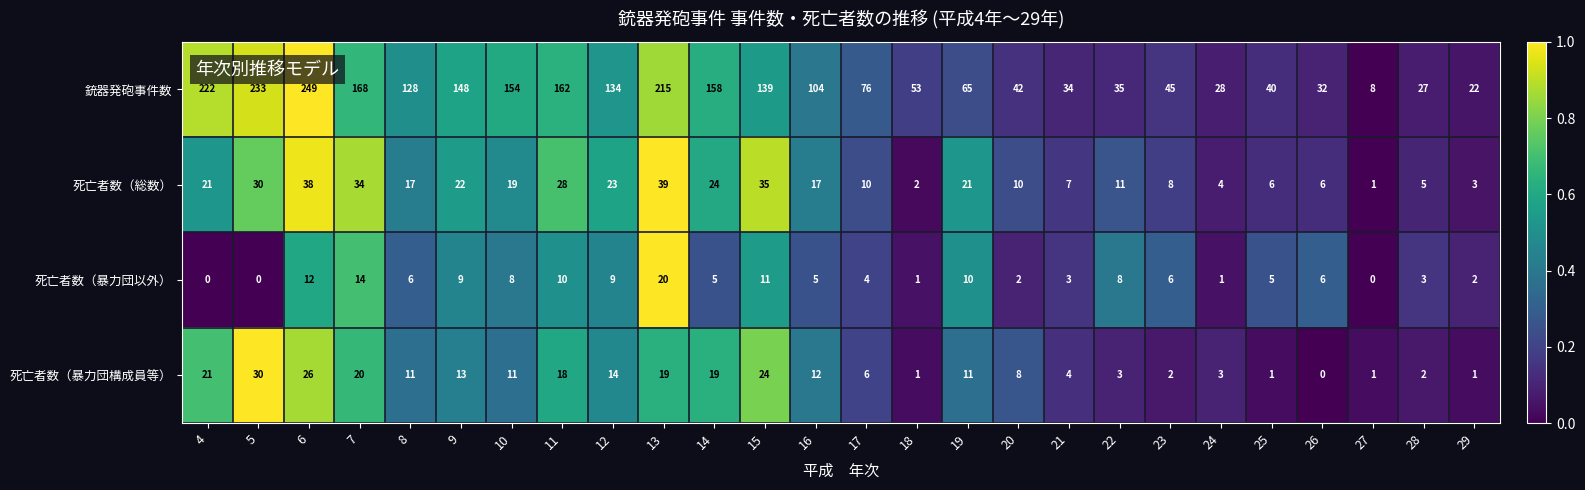

What is the difference between the maximum and minimum values in the 死亡者数（暴力団以外） series?

20